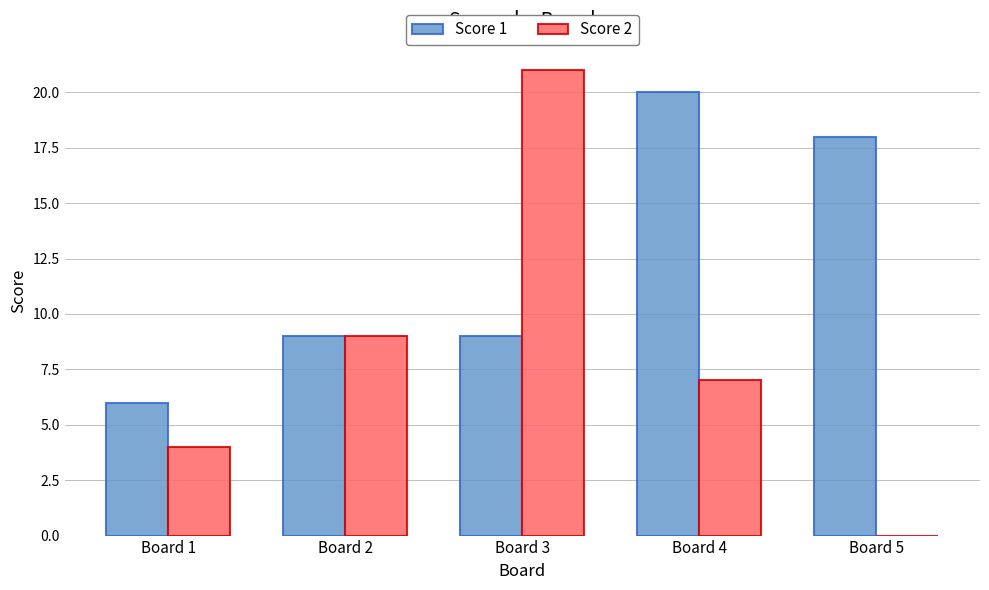

Which series has the largest total across all categories?

Score 1